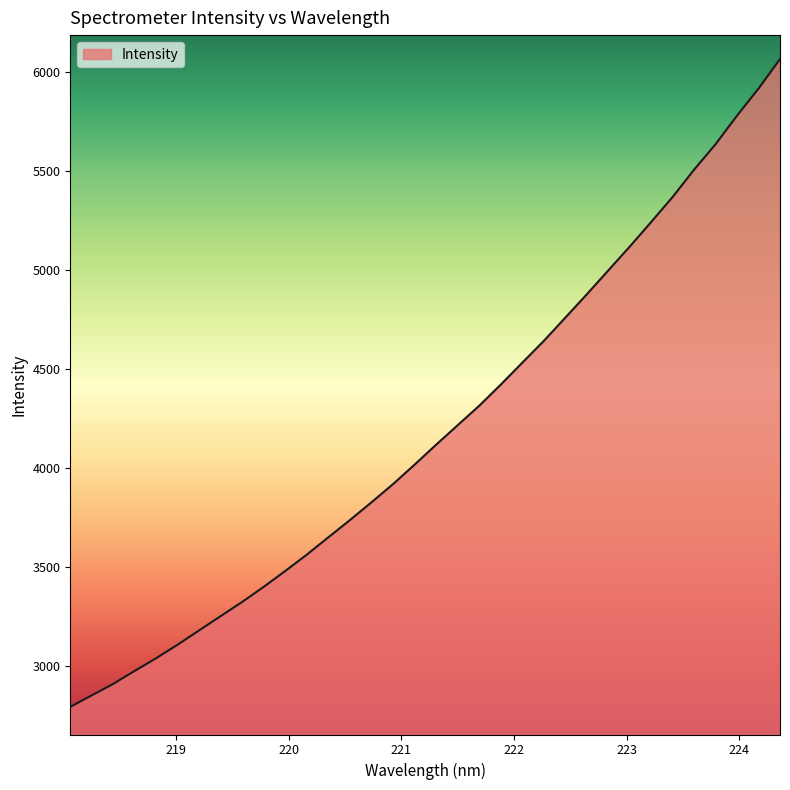

What is the difference between the maximum and minimum values?

3272.5